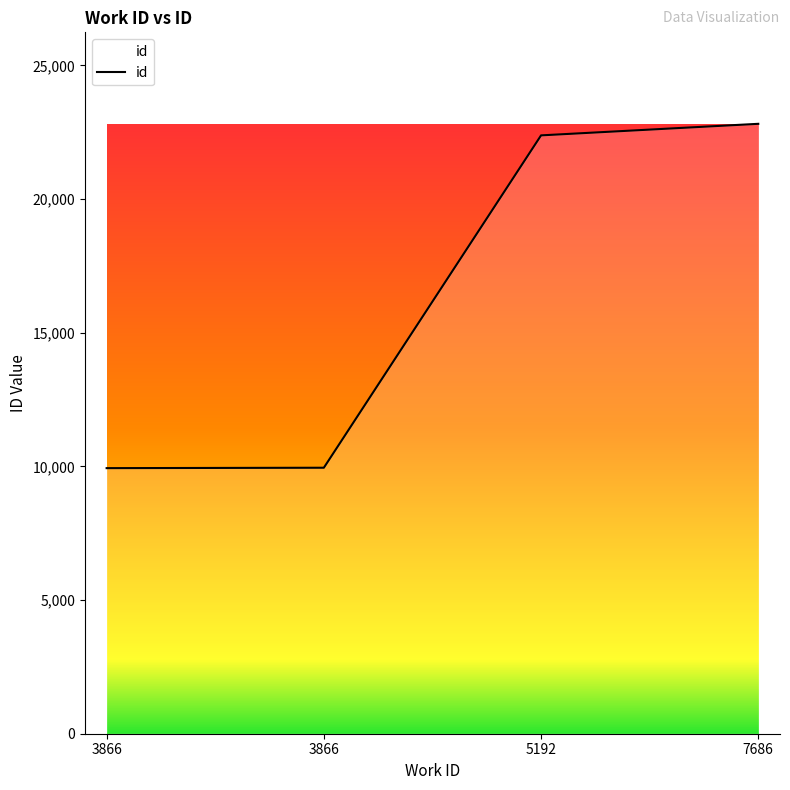

What is the average value?

16269